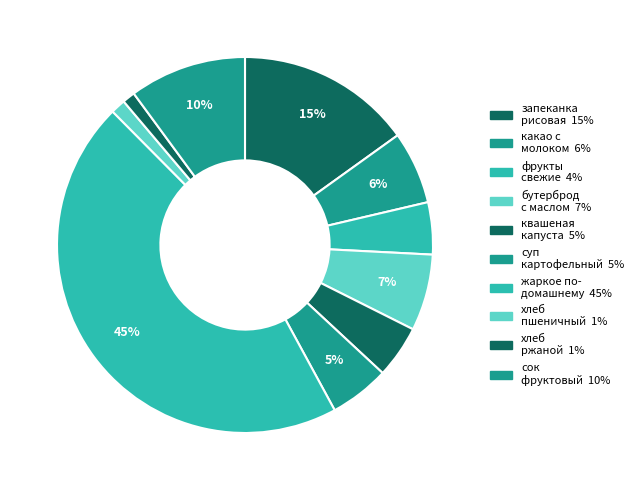

How many slices are in this pie chart?

10